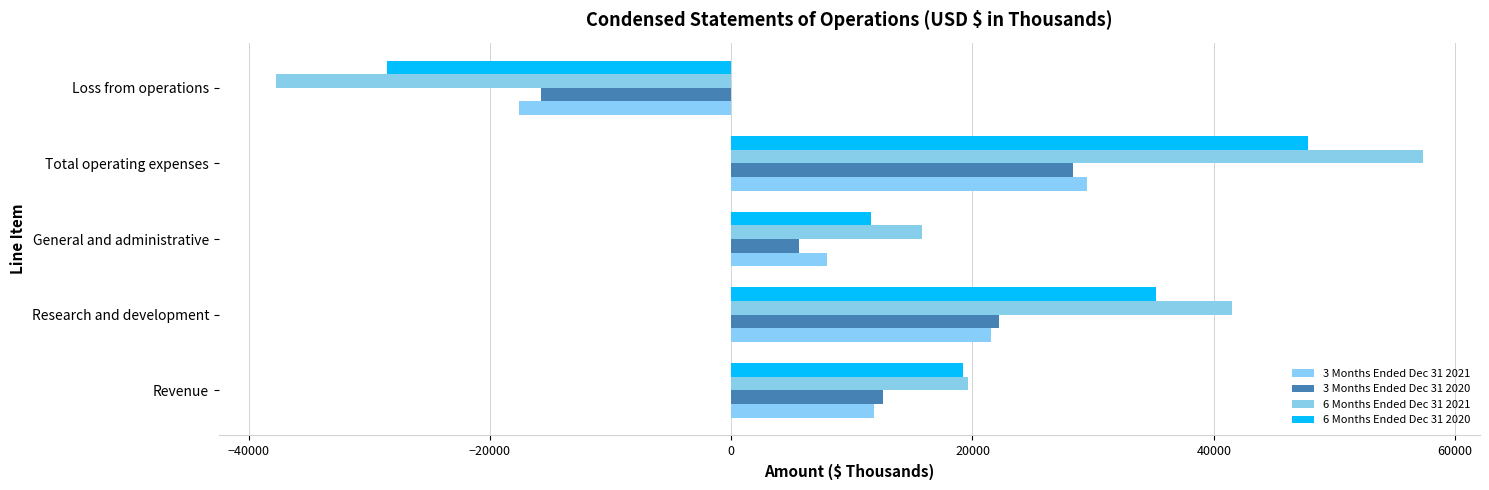

How many values in the 3 Months Ended Dec 31 2021 series are below 11832?

2